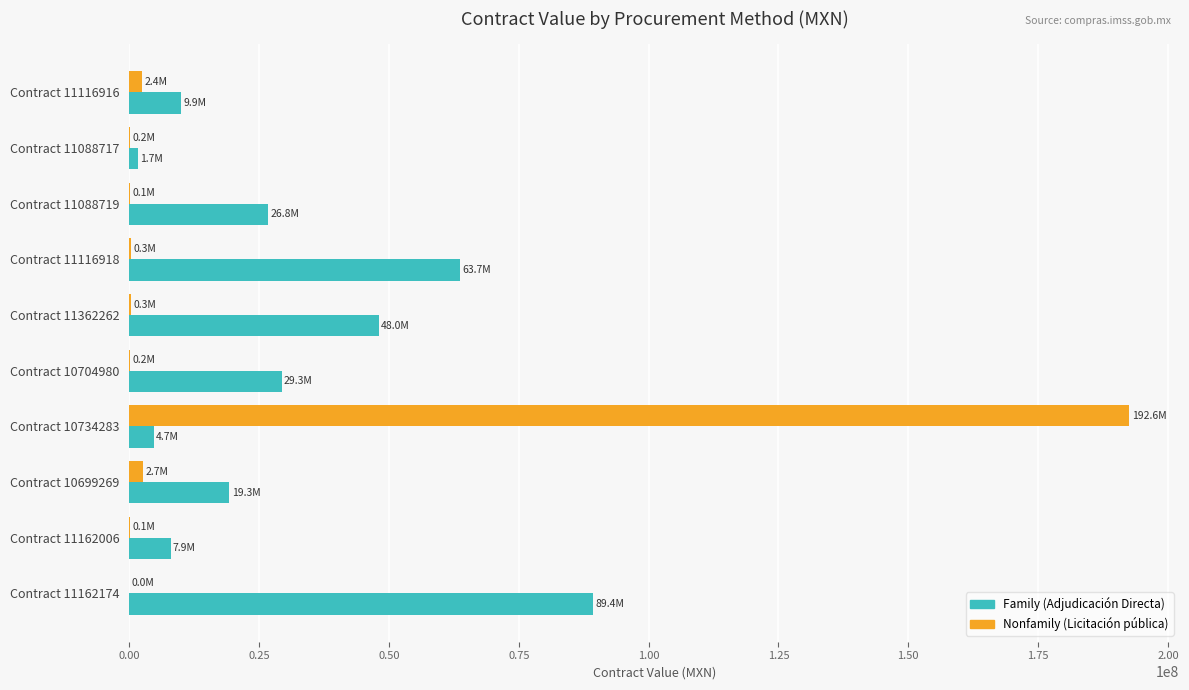

Count the number of data series in this chart.

2